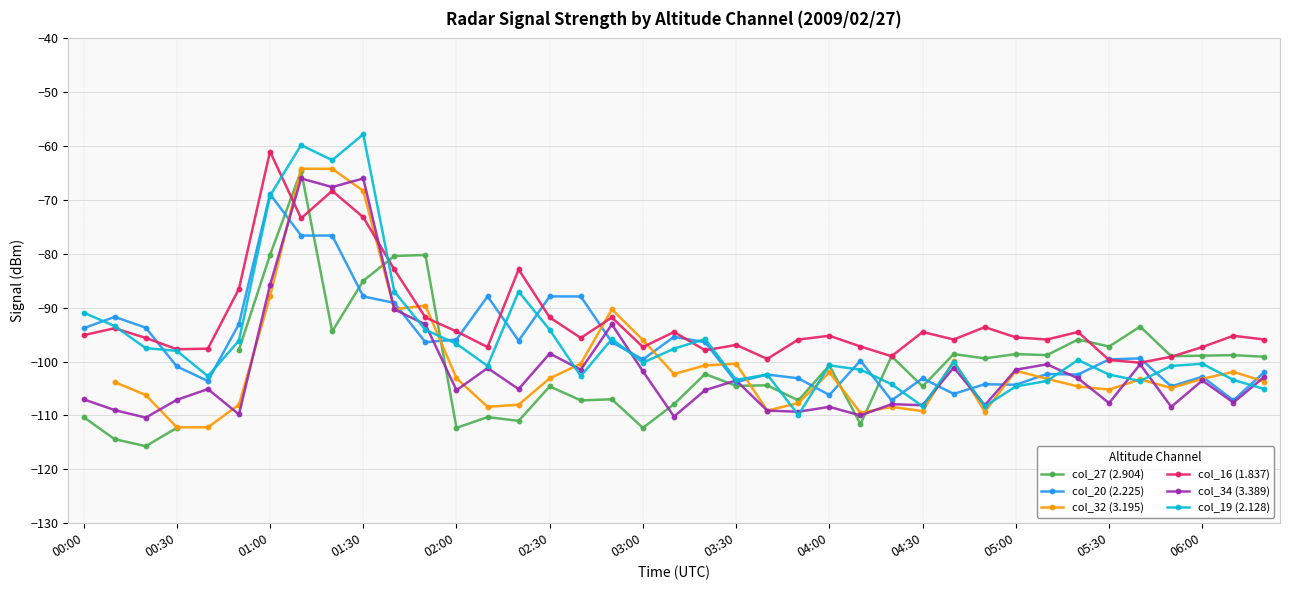

How many lines are shown in the chart?

6